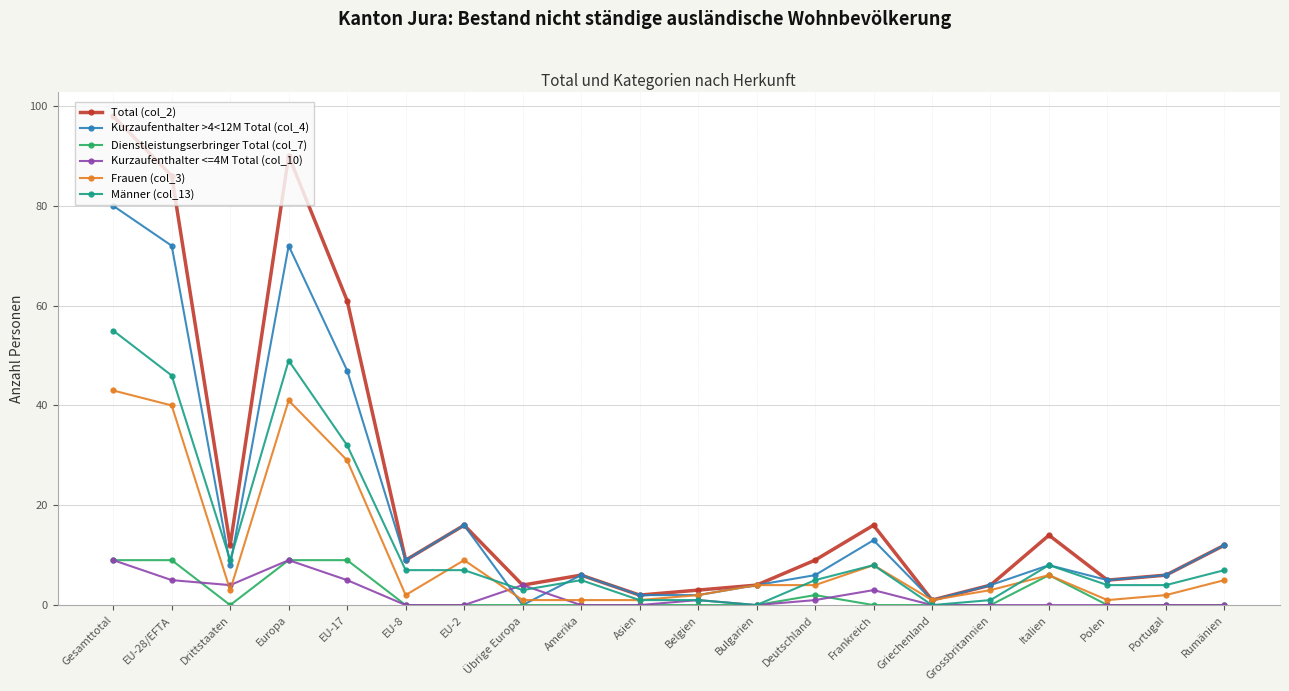

How many distinct data groups are displayed?

6